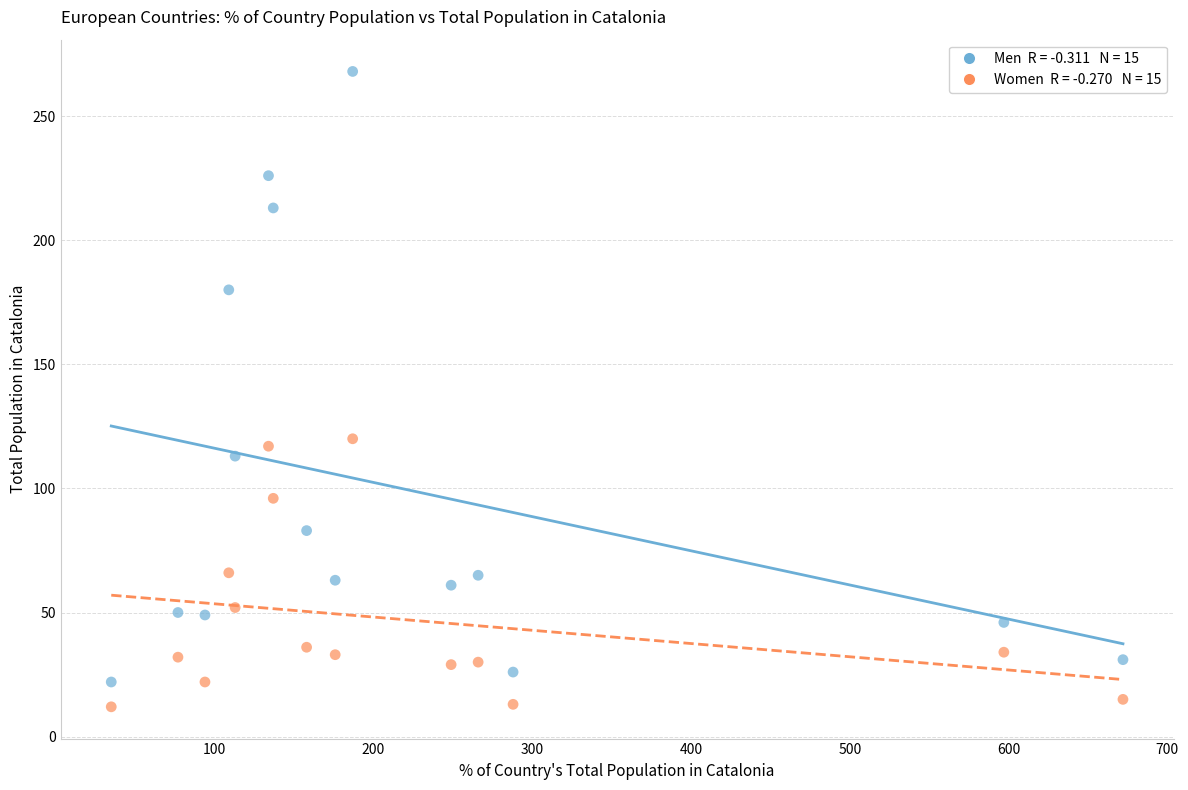

Across all data points, what is the range of Y values (max minus min)?

256